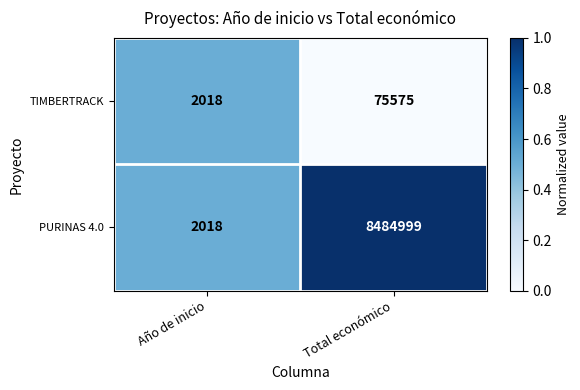

Which series has the widest spread of values?

PURINAS 4.0